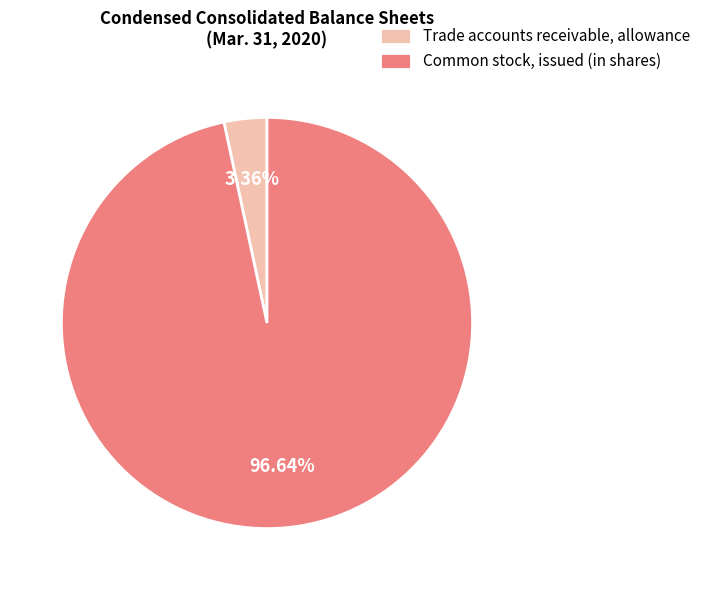

How much of the chart is everything except Common stock, issued (in shares)?

3.4%